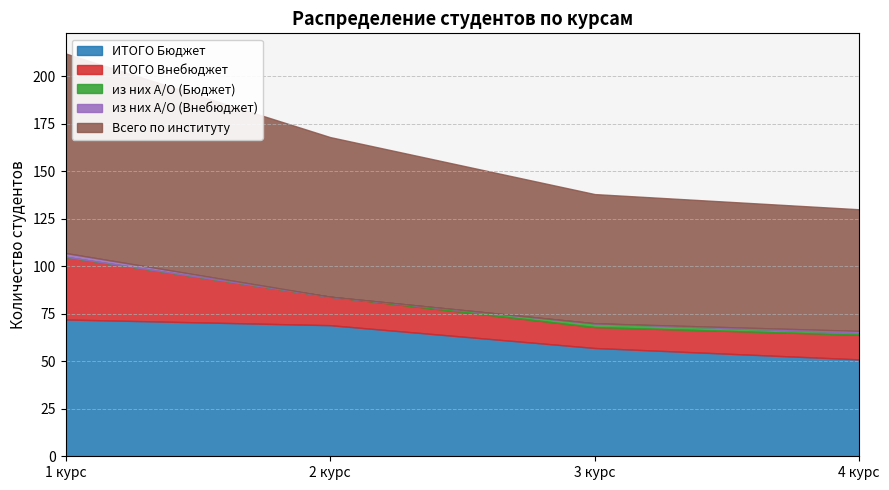

What is the sum of all Всего по институту values?

321